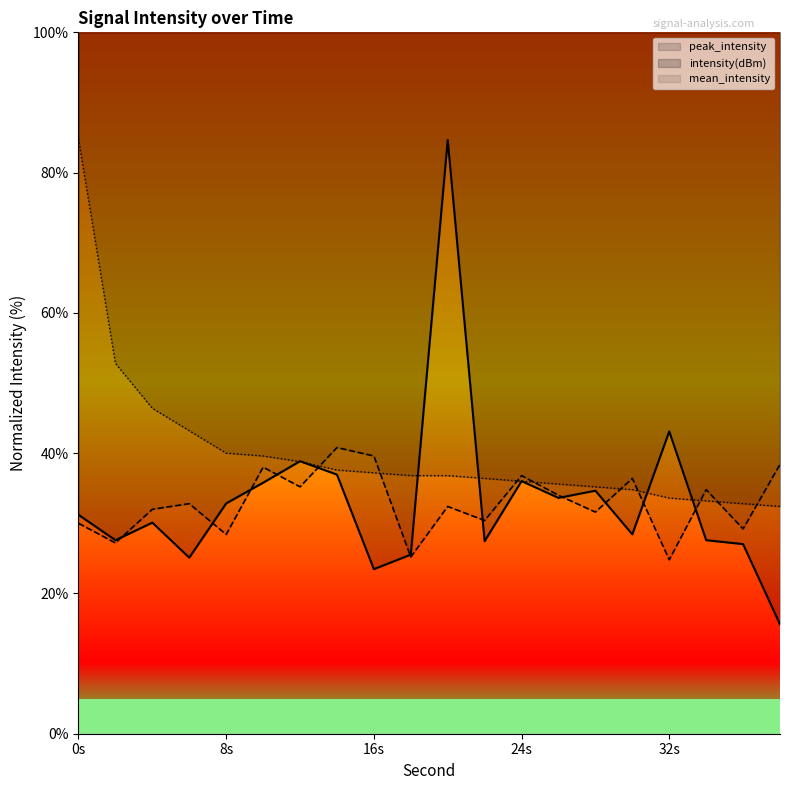

At which label is mean_intensity closest to 32?

4